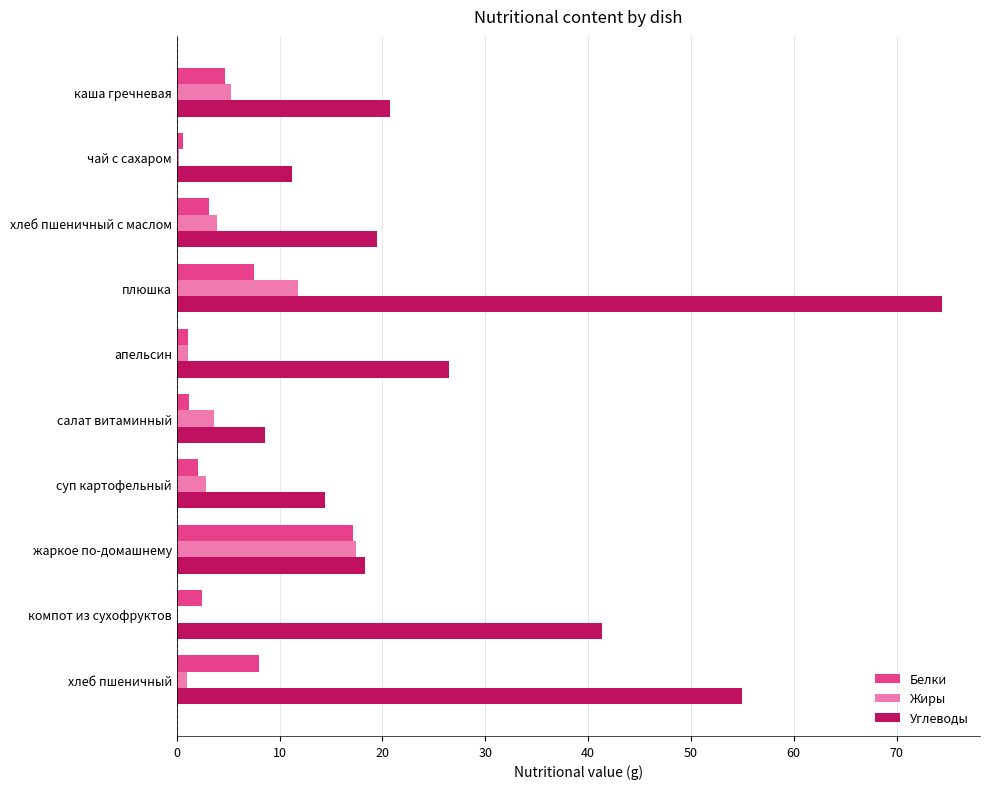

Which series has the largest total across all categories?

Углеводы